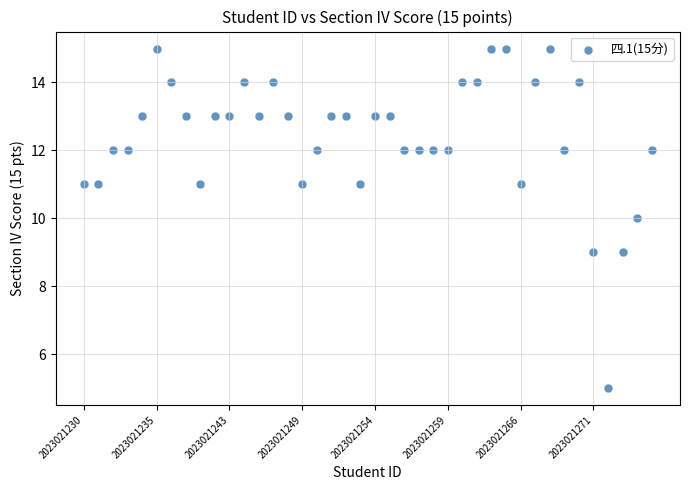

What is the range of Y values (max minus min)?

10